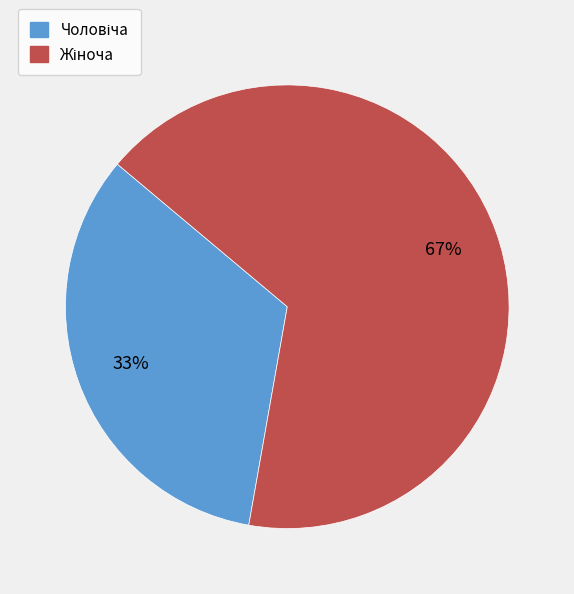

To the nearest percent, what is the average slice percentage?

50%